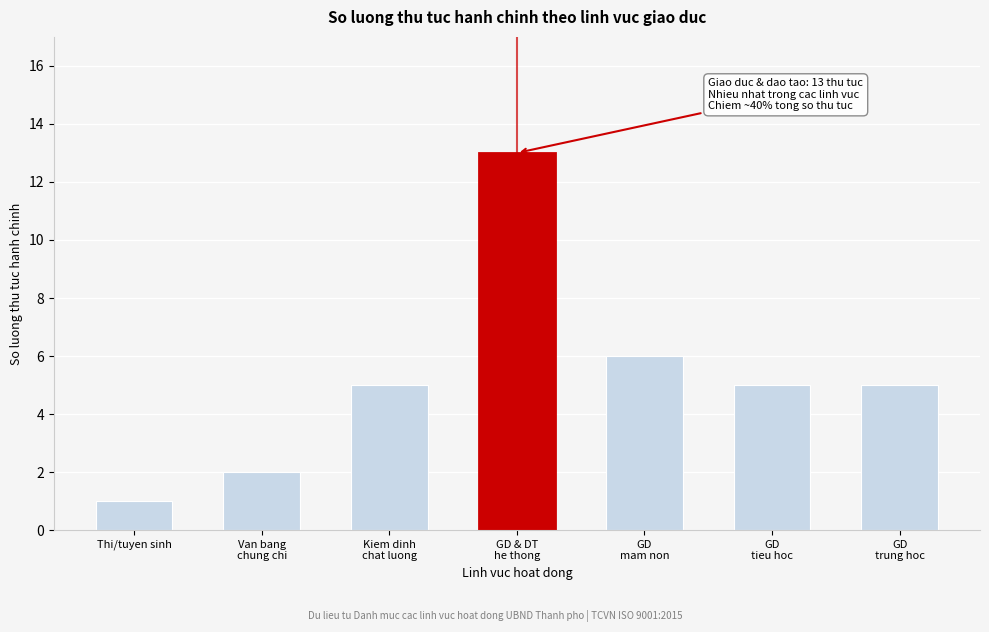

Reading left to right, extract all data points from this chart.

1	2	5	13	6	5	5